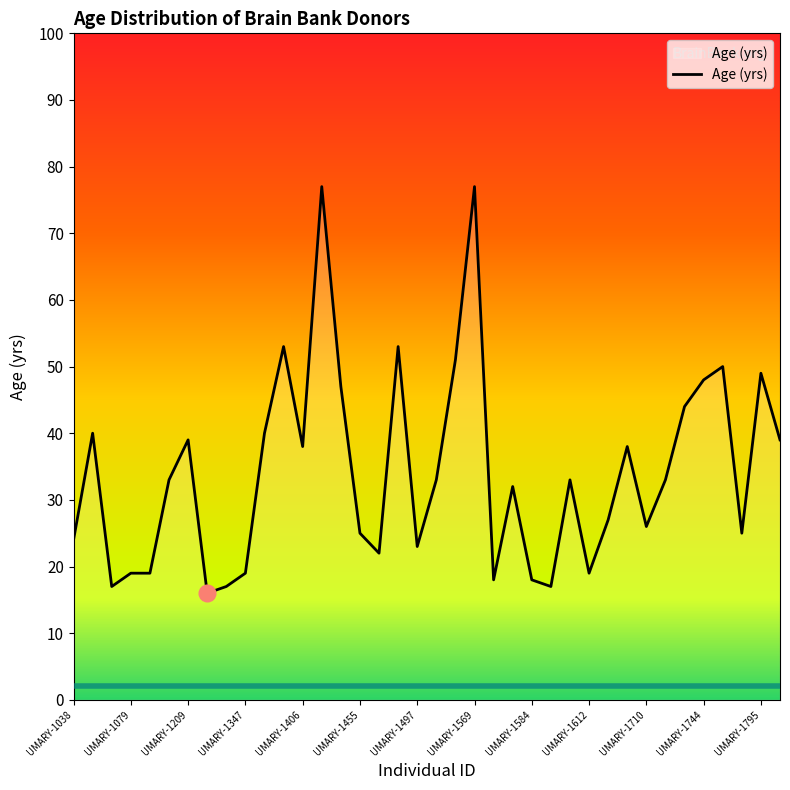

True or false: the data has more than 0 interior local peaks.

True